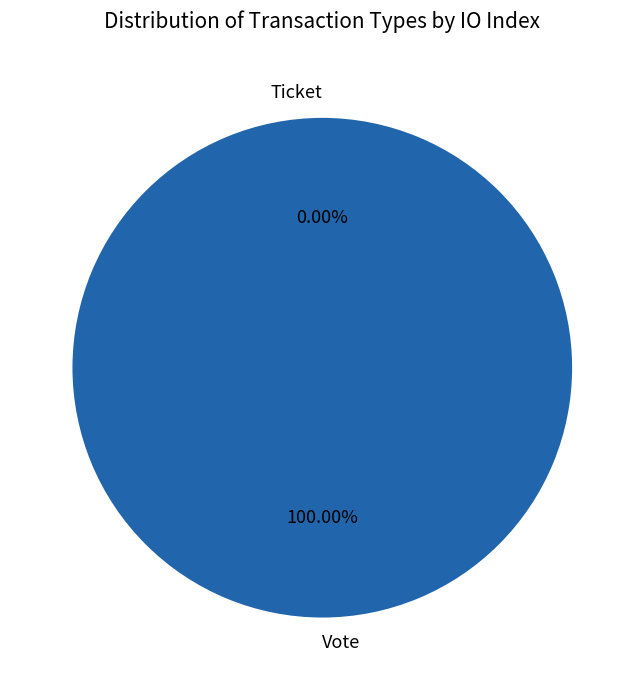

Do Vote and Ticket together represent more than half of the pie?

Yes